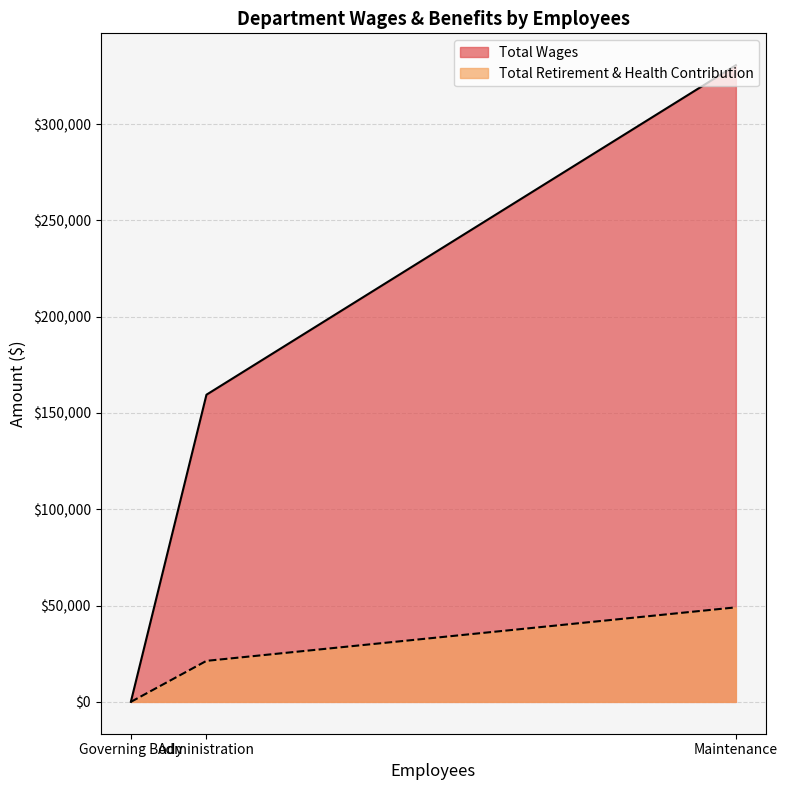

Is the value of Total Wages at Governing Body greater than the value of Total Retirement & Health Contribution at Administration?

No